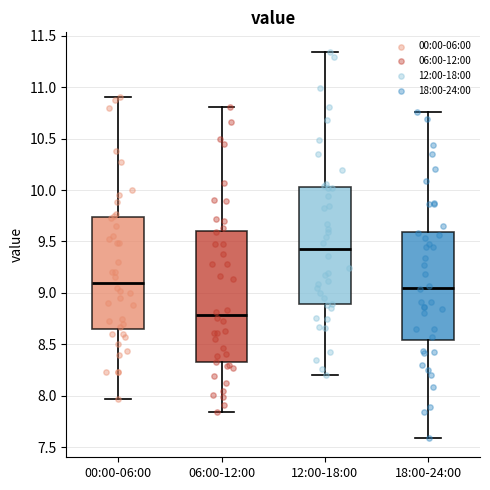

Reading left to right, read every box against the y-axis: the position of its median line, the range the box covers, and the ends of its whiskers. The values are not printed on the chart, so give them approximately, as read against the axis.

00:00-06:00: median 9.10, box 8.65 to 9.75, whiskers 7.95 to 10.90
06:00-12:00: median 8.80, box 8.30 to 9.60, whiskers 7.85 to 10.80
12:00-18:00: median 9.40, box 8.90 to 10.05, whiskers 8.20 to 11.35
18:00-24:00: median 9.05, box 8.55 to 9.60, whiskers 7.60 to 10.75